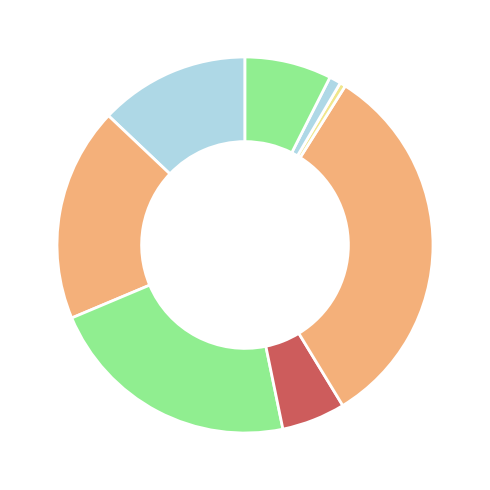

Rank the categories by value from highest to lowest.

Journal of the American Podiatric Medical Association, Foot, Foot and Ankle Specialist, Diabetic Foot and Ankle, Laboratory Phonology, Audiology Research, Revue du Podologue, Revista Internacional de Ciencias Podologicas